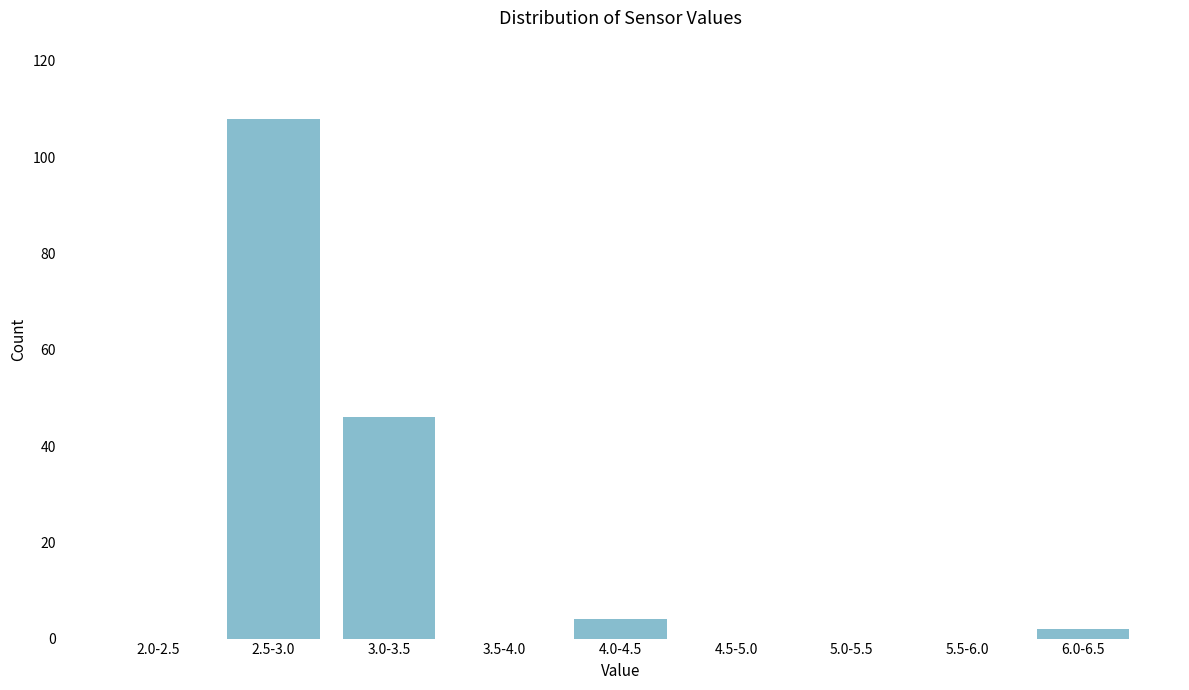

Reading left to right, list all the values displayed in this chart.

2.0-2.5=0	2.5-3.0=108	3.0-3.5=46	3.5-4.0=0	4.0-4.5=4	4.5-5.0=0	5.0-5.5=0	5.5-6.0=0	6.0-6.5=2